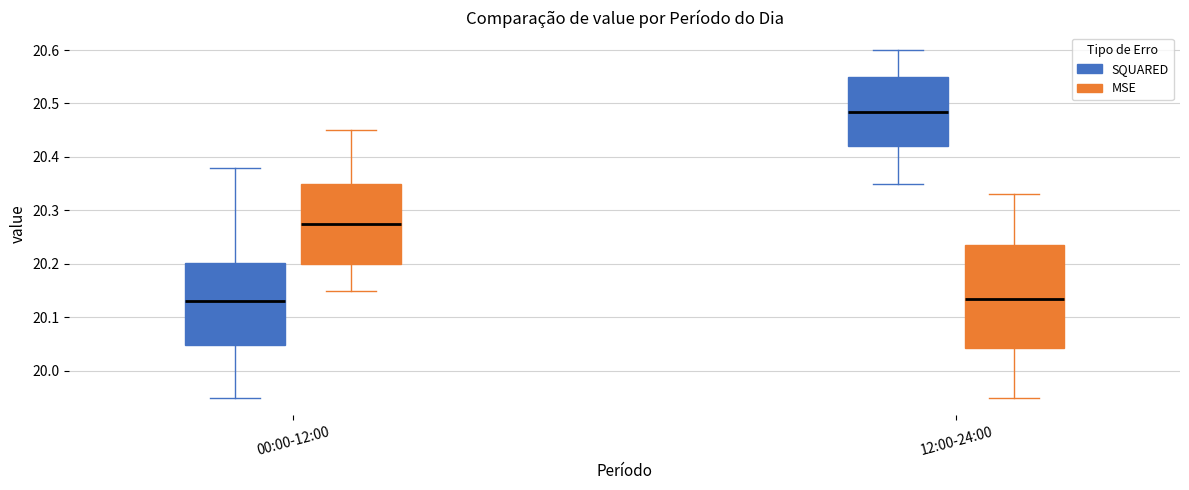

Comparing the boxes themselves (not the whiskers), which one is the tallest?

12:00-24:00 (MSE)